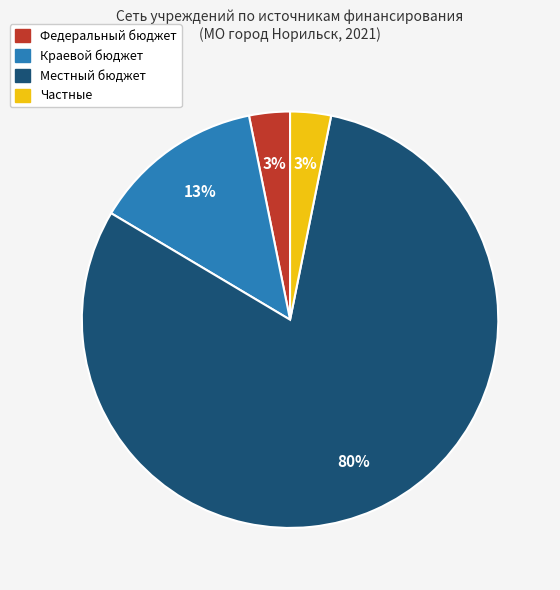

Is Местный бюджет the majority of the pie?

Yes